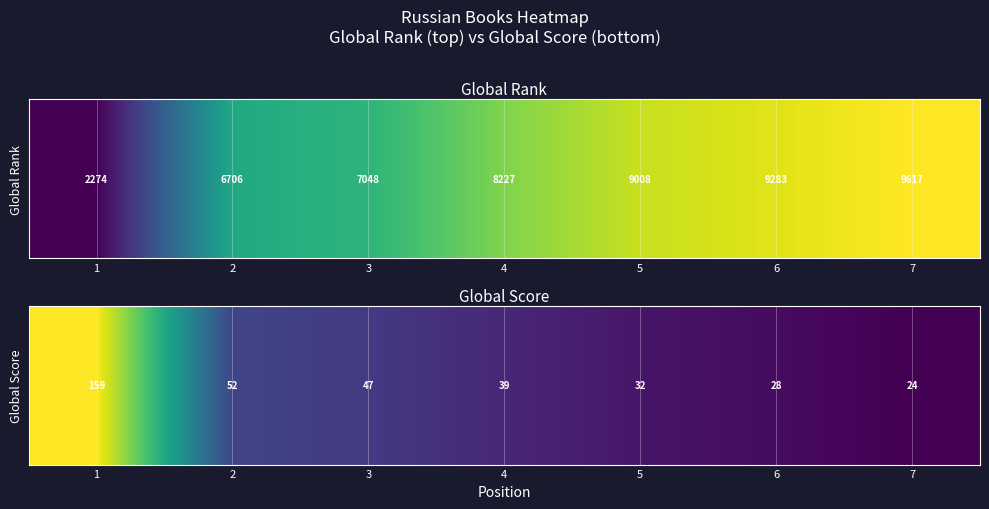

How many distinct data groups are displayed?

1